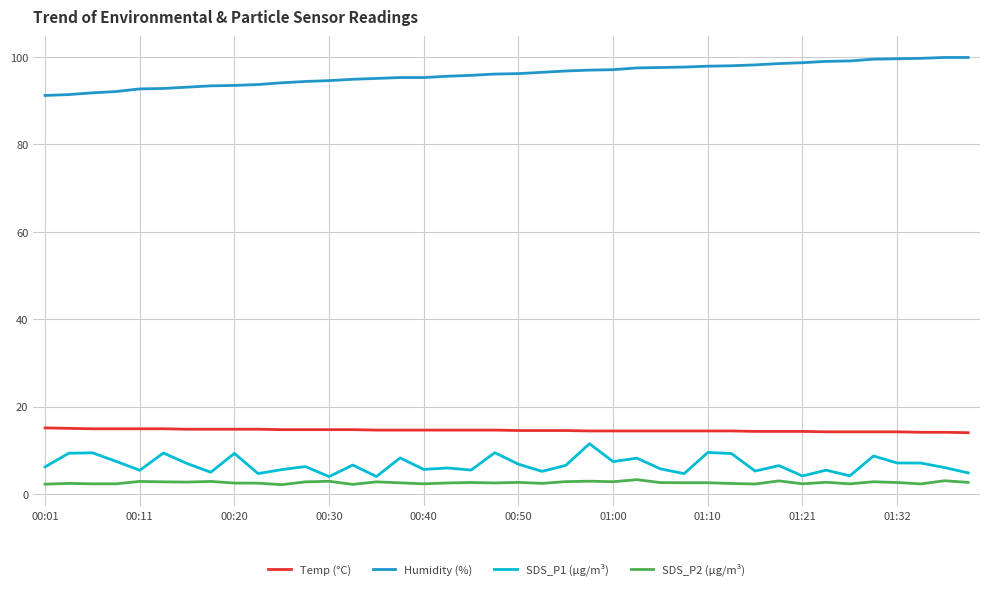

How many lines are shown in the chart?

4